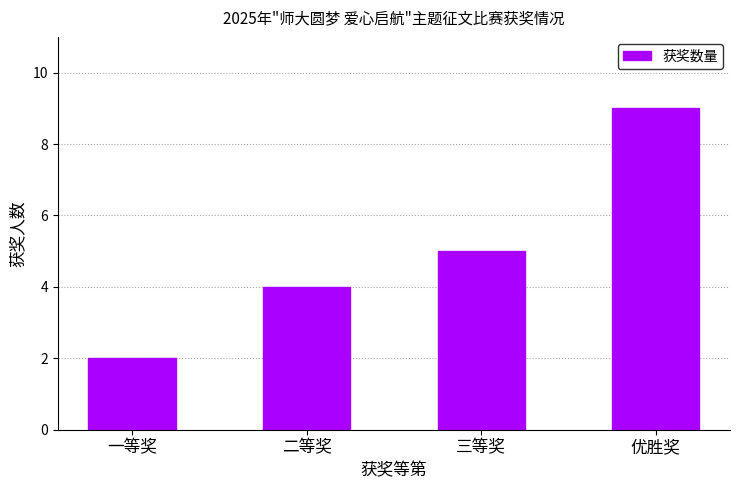

What is the change in value from 一等奖 to 优胜奖?

+7